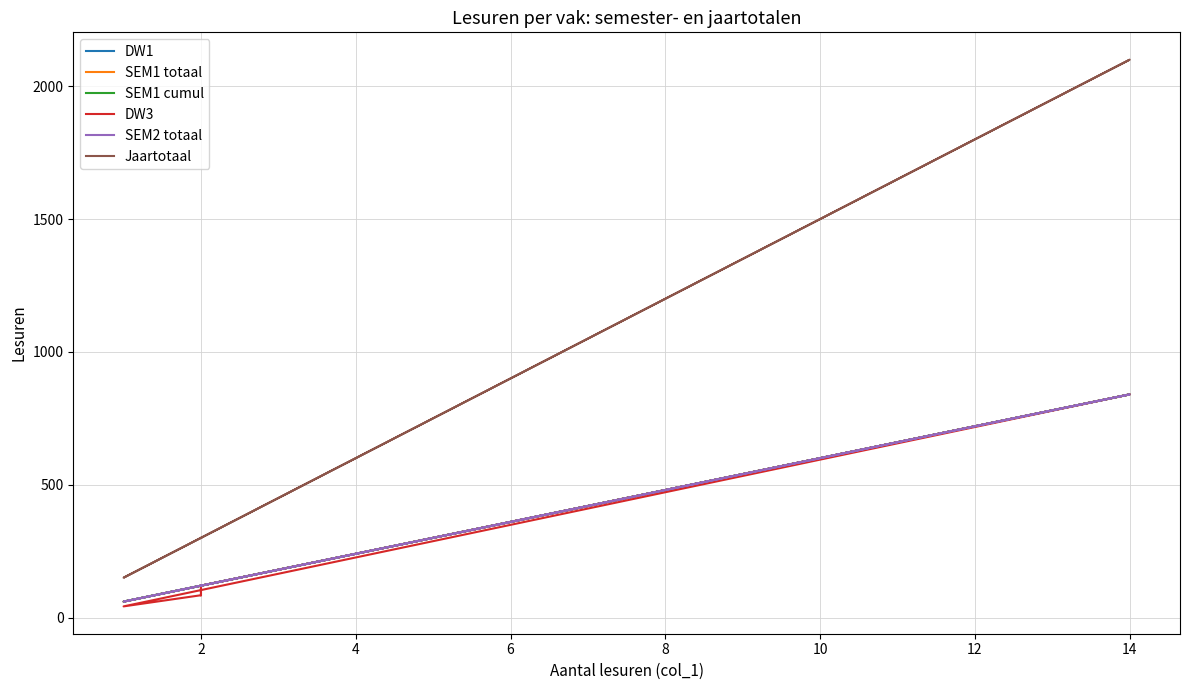

What is the highest value of the Jaartotaal series?

2100